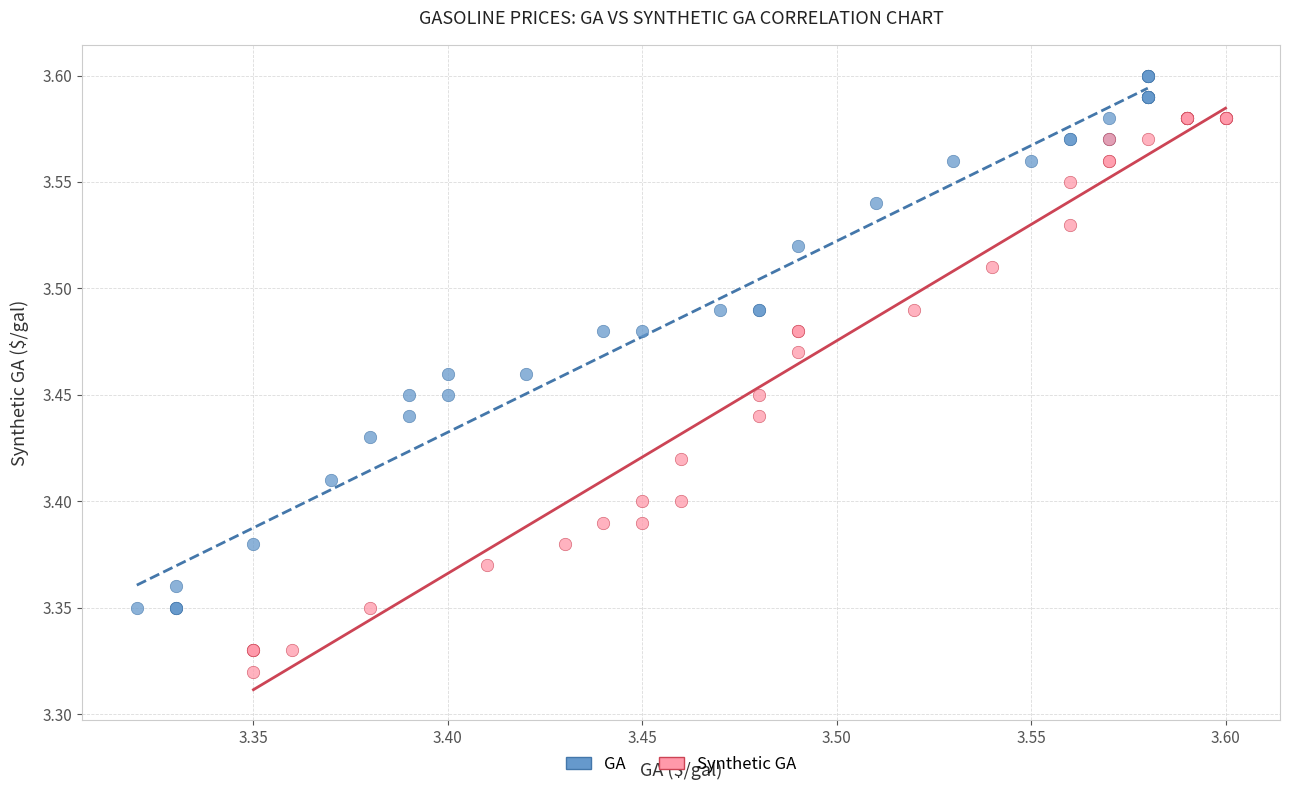

Which series contains the highest Y value?

GA